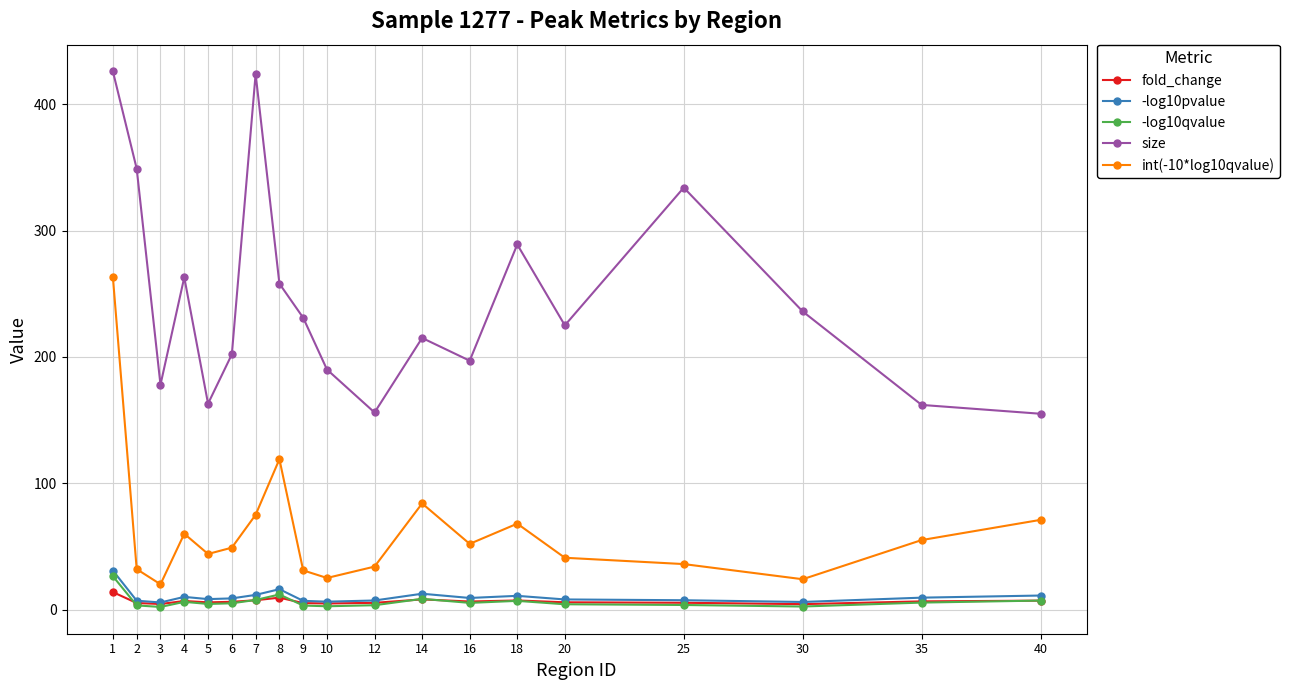

What is the total value across all series at 14?

328.0